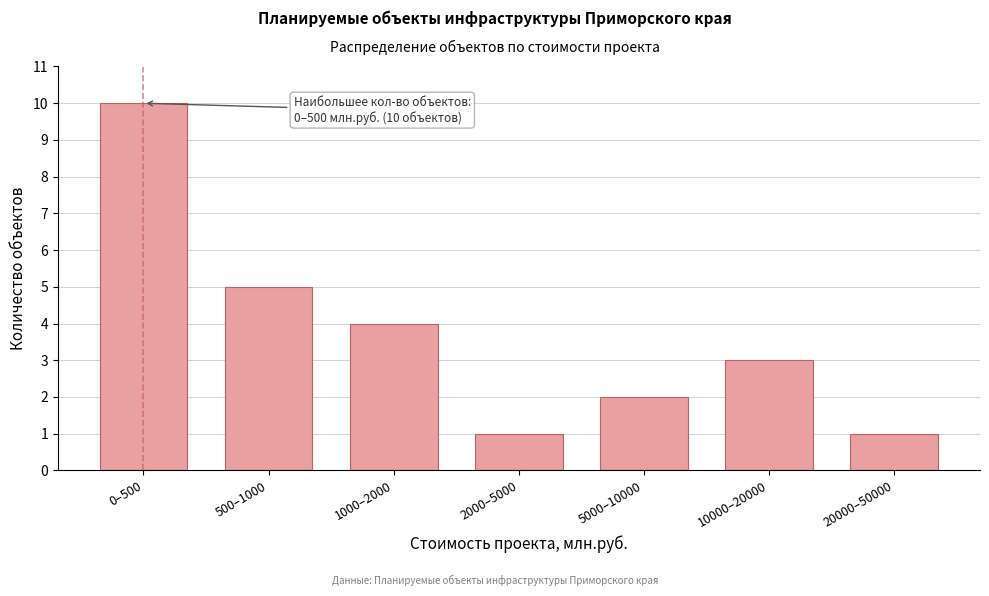

Reading left to right, extract all data points from this chart.

0–500=10	500–1000=5	1000–2000=4	2000–5000=1	5000–10000=2	10000–20000=3	20000–50000=1